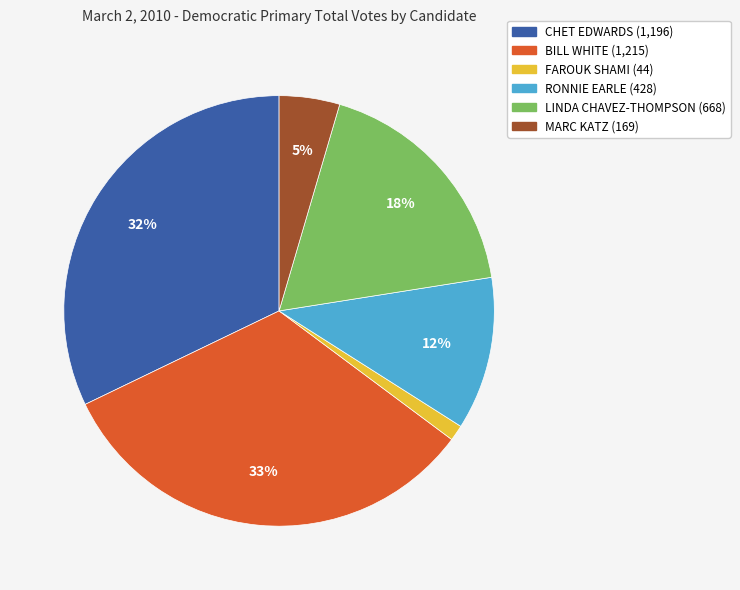

Between CHET EDWARDS and BILL WHITE, which is larger?

BILL WHITE